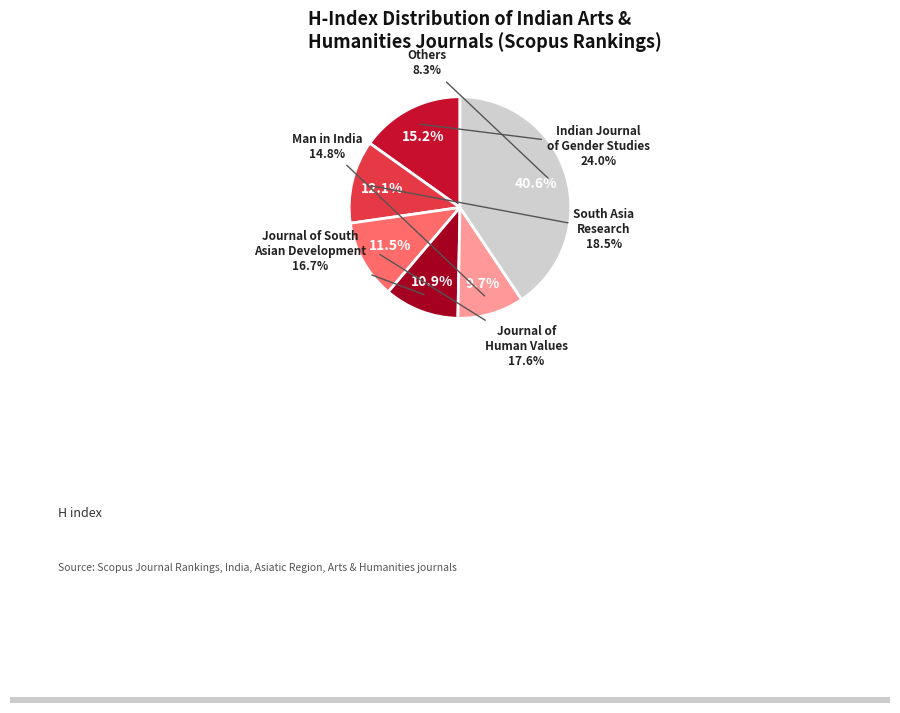

Is Journal of South Asian Development the majority of the pie?

No